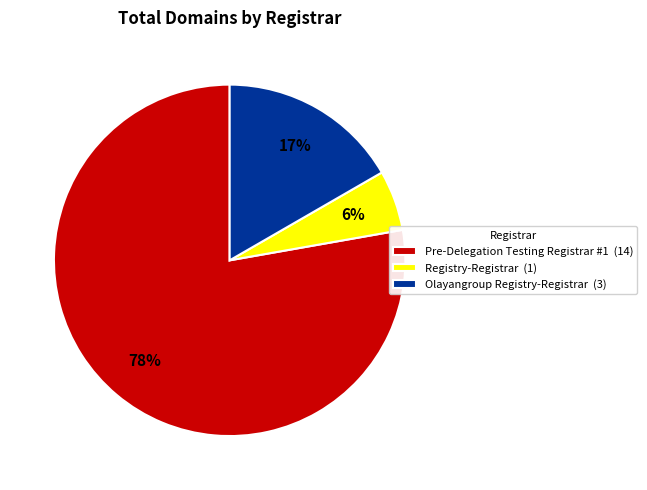

Count the number of slices in the pie.

3